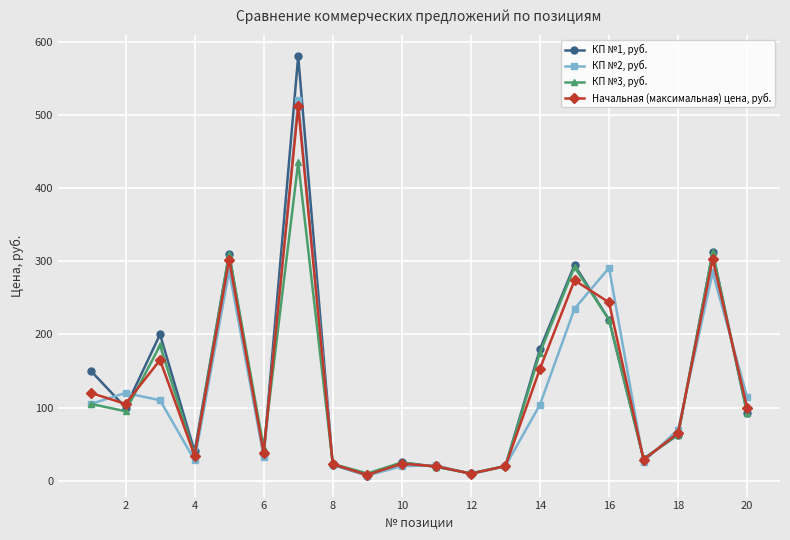

Rank the series by their maximum value, from lowest to highest.

КП №3, руб., Начальная (максимальная) цена, руб., КП №2, руб., КП №1, руб.